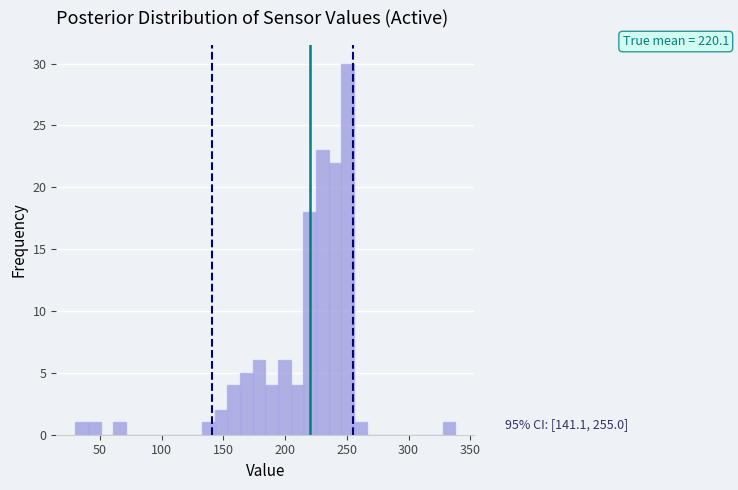

Around what value on the x-axis is the tallest bar? Give the approximate position of its centre, as read against the axis.

250